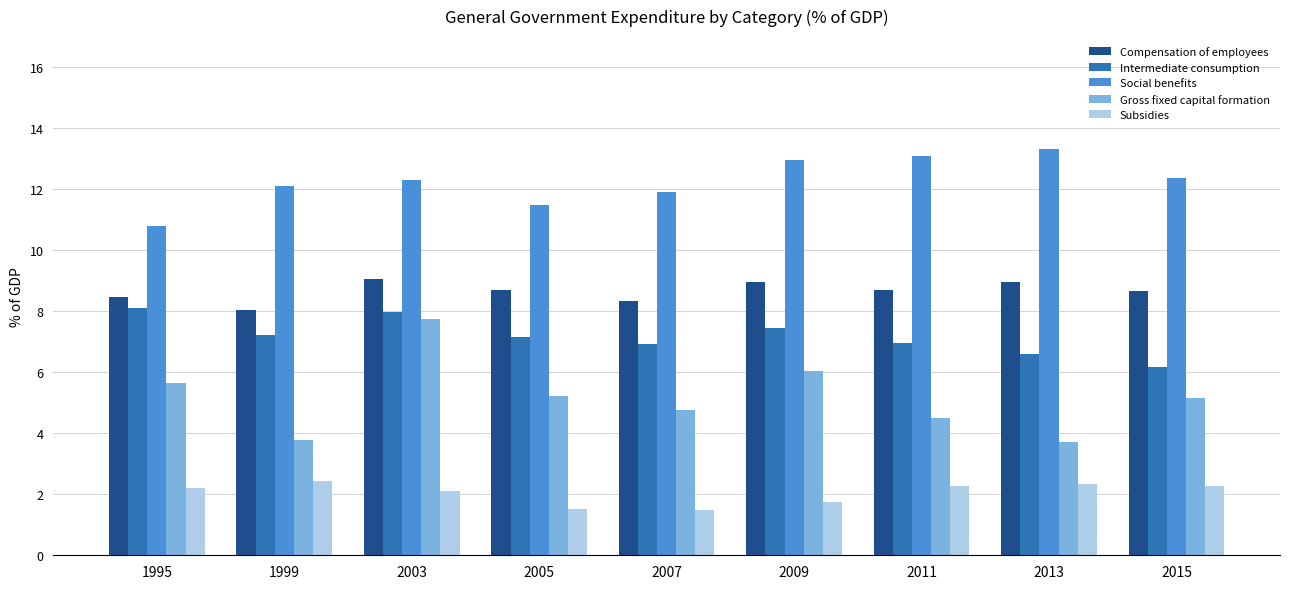

What is the total value across all series at 2013?

34.9